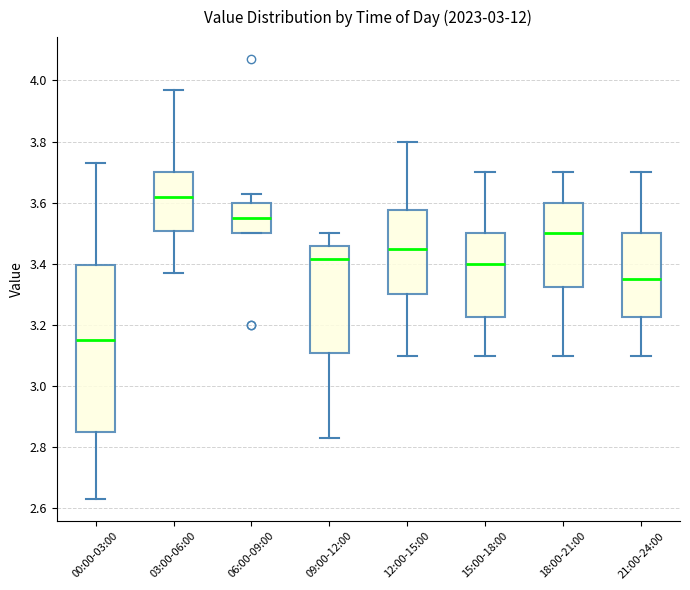

Which box is the tallest, from its lower edge to its upper edge?

00:00-03:00